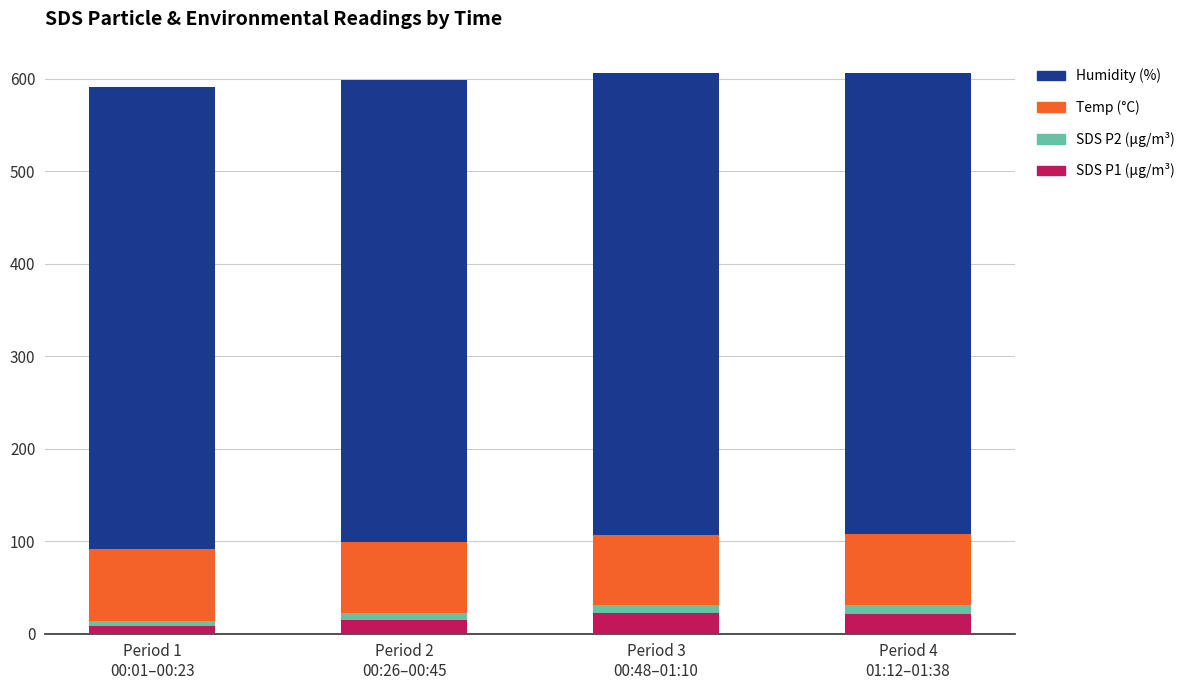

What is the maximum value for SDS P1 (µg/m³)?

22.6